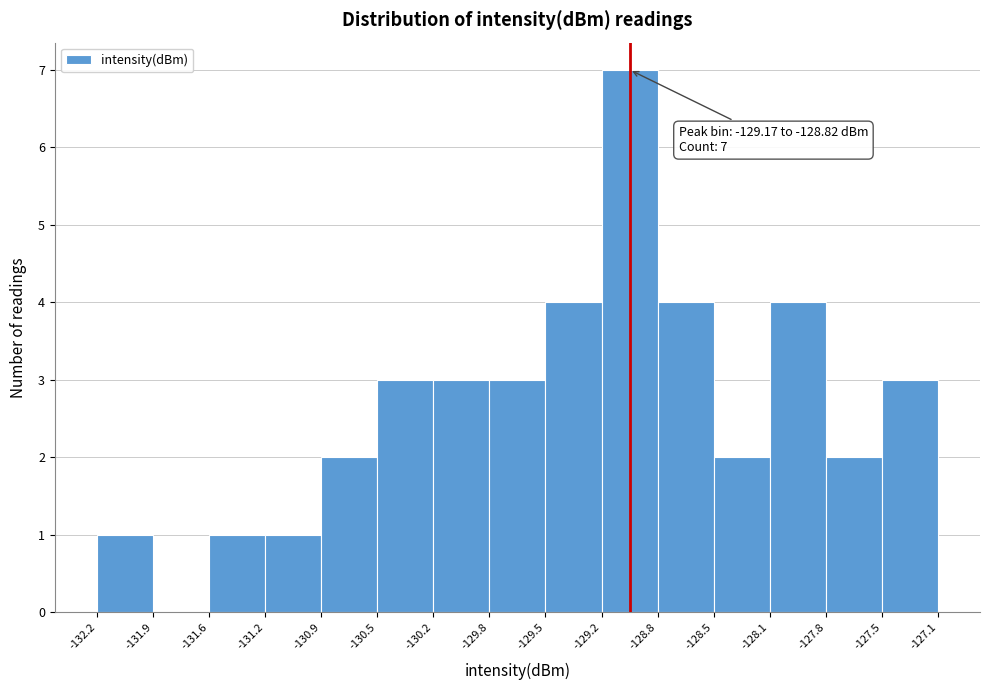

Which range on the x-axis has the tallest bar?

-129.2 to -128.8